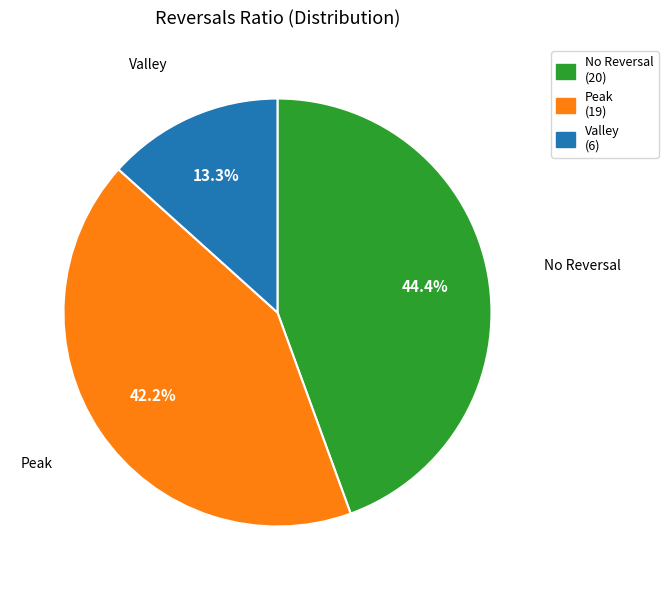

Which category has the smallest portion of the pie?

Valley (6)